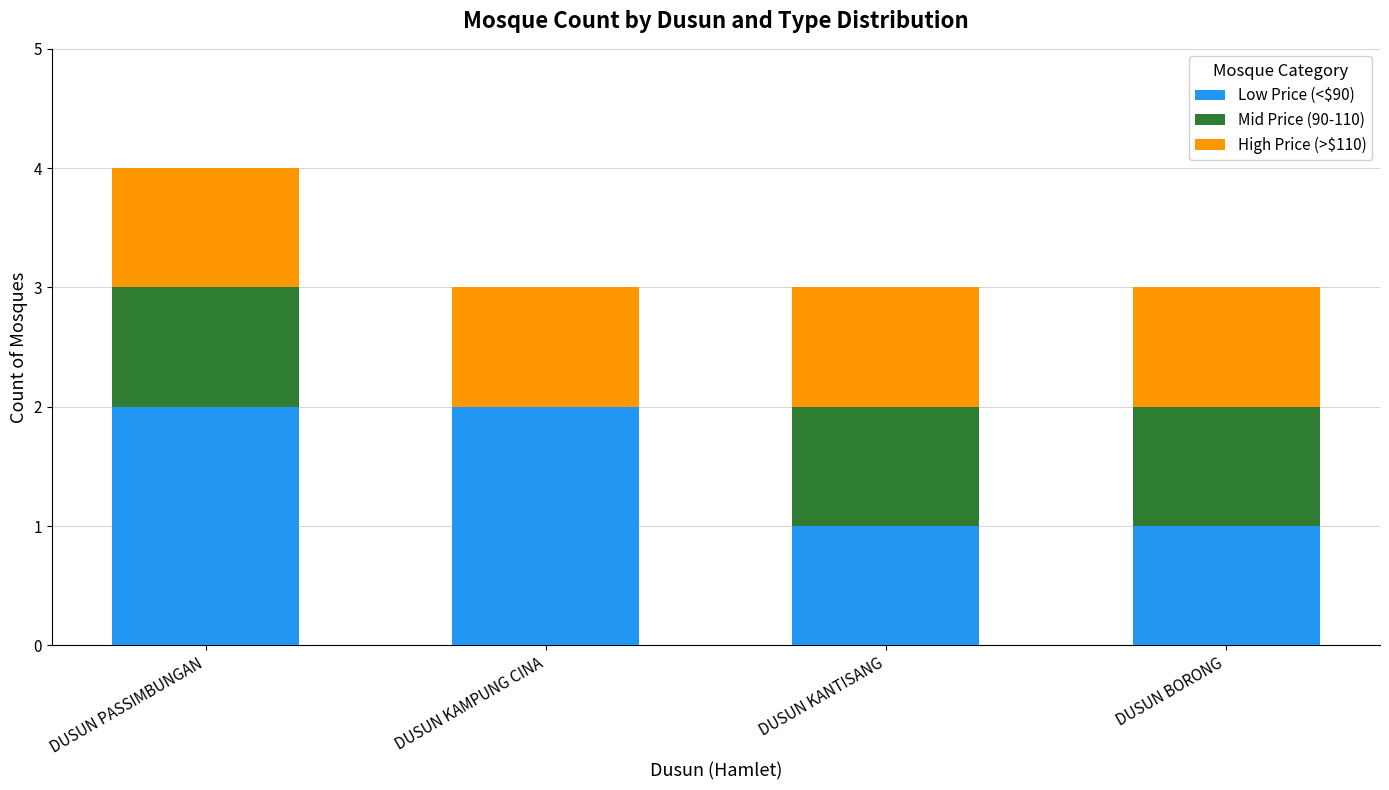

At which category is the sum across all series the highest?

DUSUN PASSIMBUNGAN